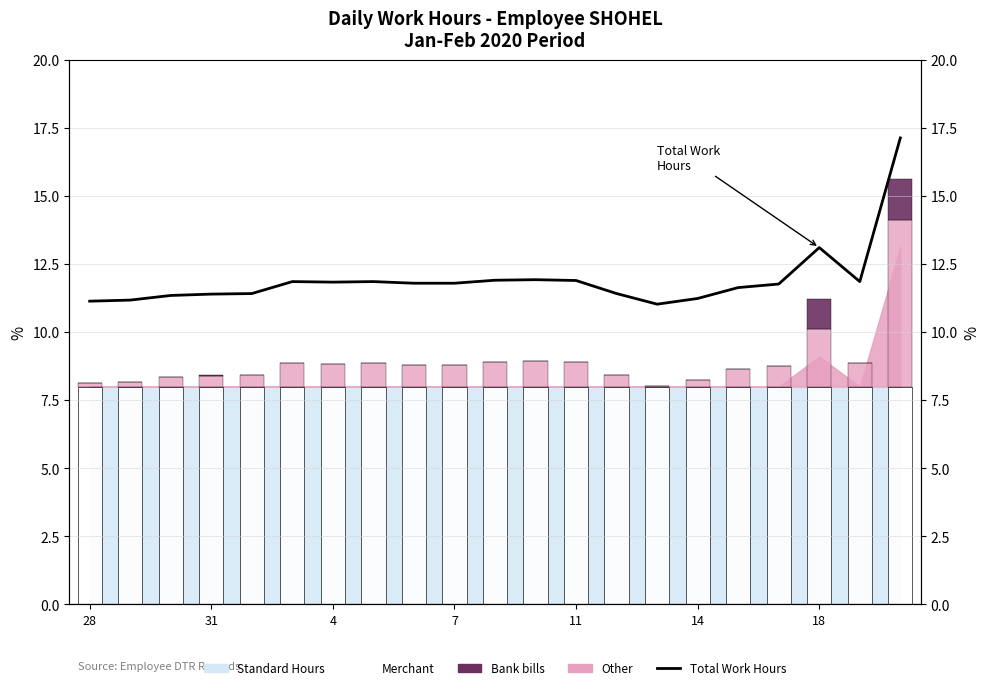

Reading left to right, list all the values displayed in this chart.

Merchant: 8.0	8.0	8.0	8.0	8.0	8.0	8.0	8.0	8.0	8.0	8.0	8.0	8.0	8.0	8.0	8.0	8.0	8.0	8.0	8.0	8.0
Other: 0.1	0.2	0.3	0.4	0.4	0.9	0.8	0.9	0.8	0.8	0.9	0.9	0.9	0.4	0.0	0.2	0.6	0.8	2.1	0.9	6.1
Bank bills: 0.0	0.0	0.0	0.0	0.0	0.0	0.0	0.0	0.0	0.0	0.0	0.0	0.0	0.0	0.0	0.0	0.0	0.0	1.1	0.0	1.5
Total Work Hours: 11.1	11.2	11.3	11.4	11.4	11.9	11.8	11.9	11.8	11.8	11.9	11.9	11.9	11.4	11.0	11.2	11.6	11.8	13.1	11.9	17.1